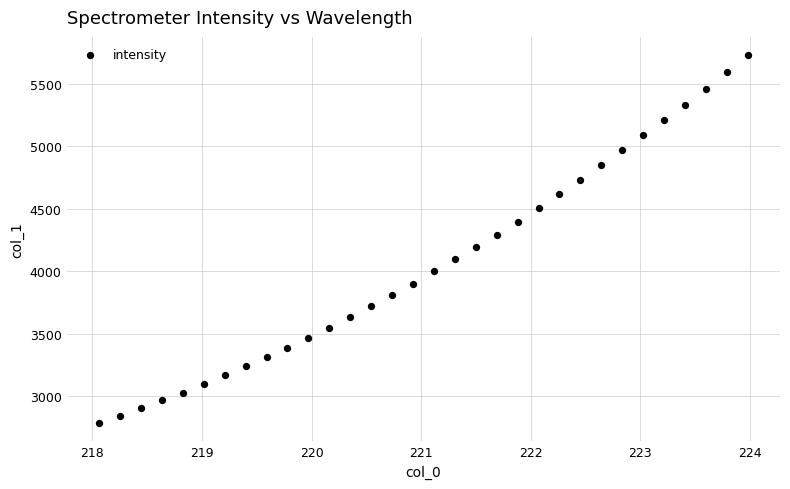

What Y value in the scatter plot is closest to 4256?

4288.4